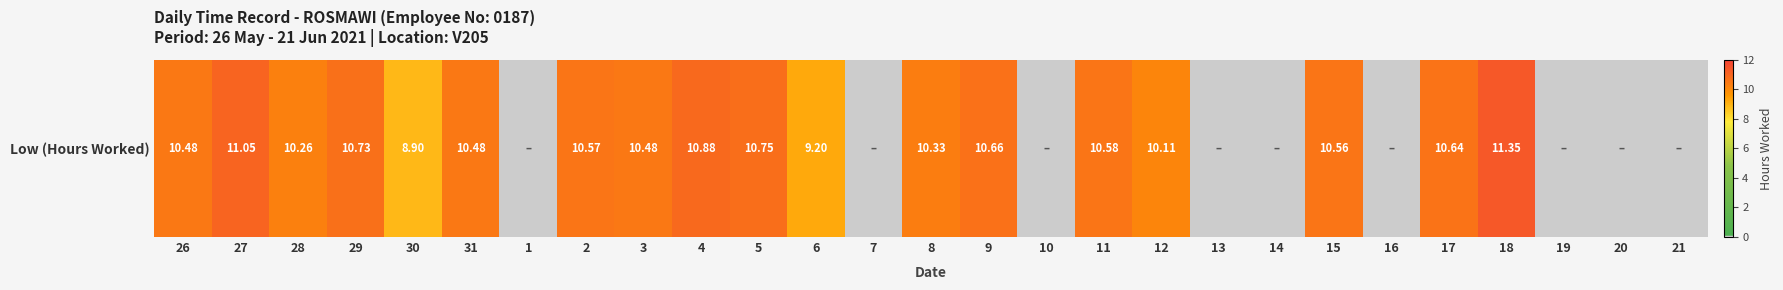

Reading right to left, transcribe all the data shown in this chart.

0.0	0.0	0.0	11.3	10.6	0.0	10.6	0.0	0.0	10.1	10.6	0.0	10.7	10.3	0.0	9.2	10.8	10.9	10.5	10.6	0.0	10.5	8.9	10.7	10.3	11.1	10.5